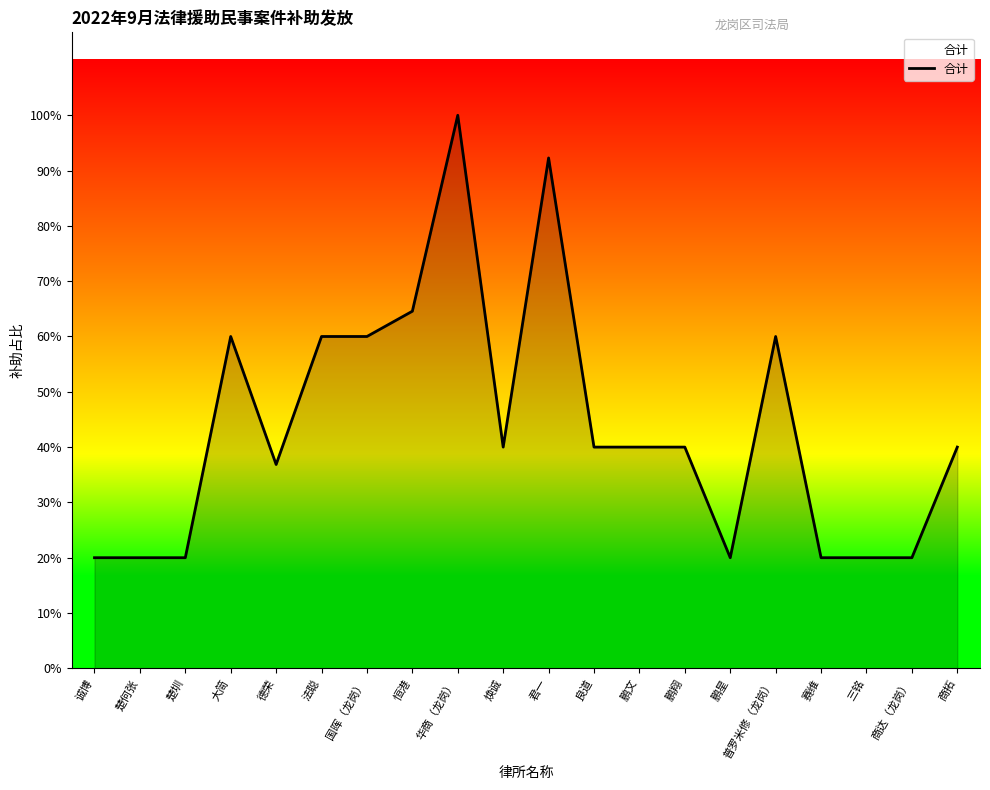

Does the chart display data point markers on the line(s)?

No